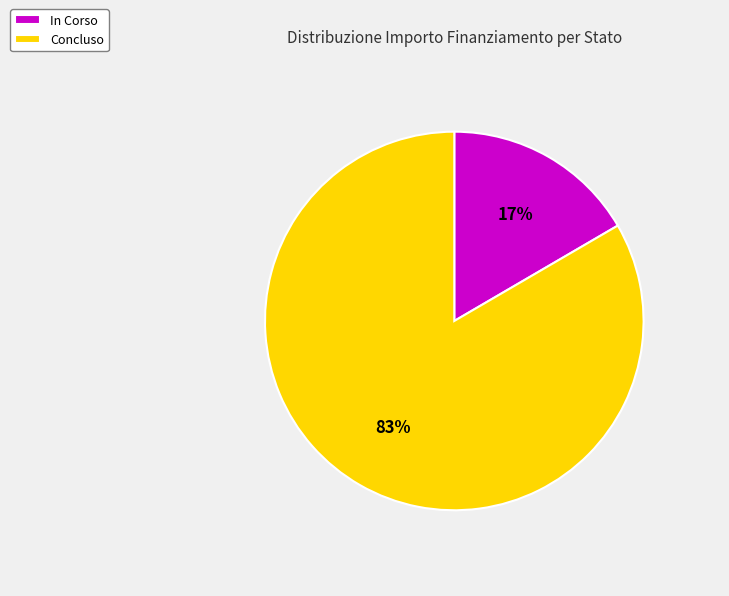

To the nearest percent, what is the combined percentage of In Corso and Concluso?

100%